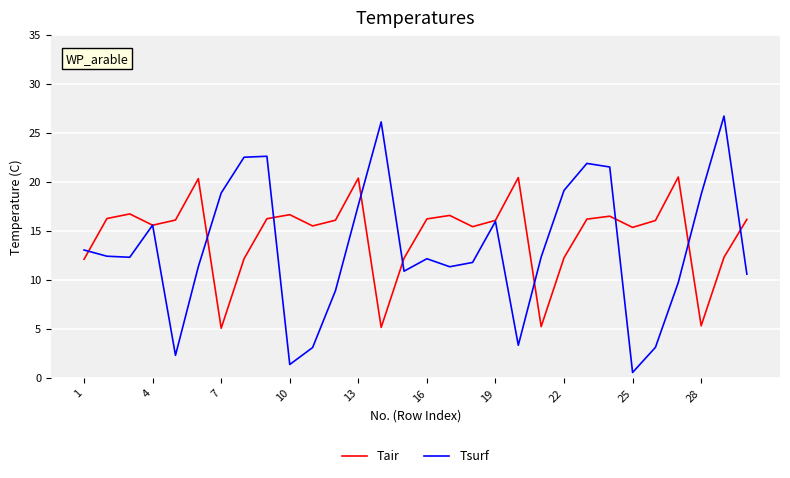

Is this an area chart (filled region under the line)?

No